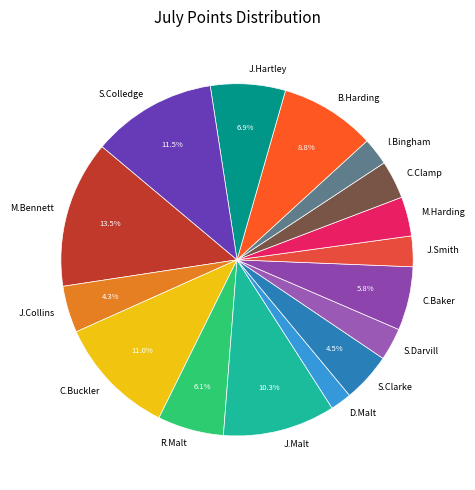

Which has a higher value, C.Baker or M.Harding?

C.Baker